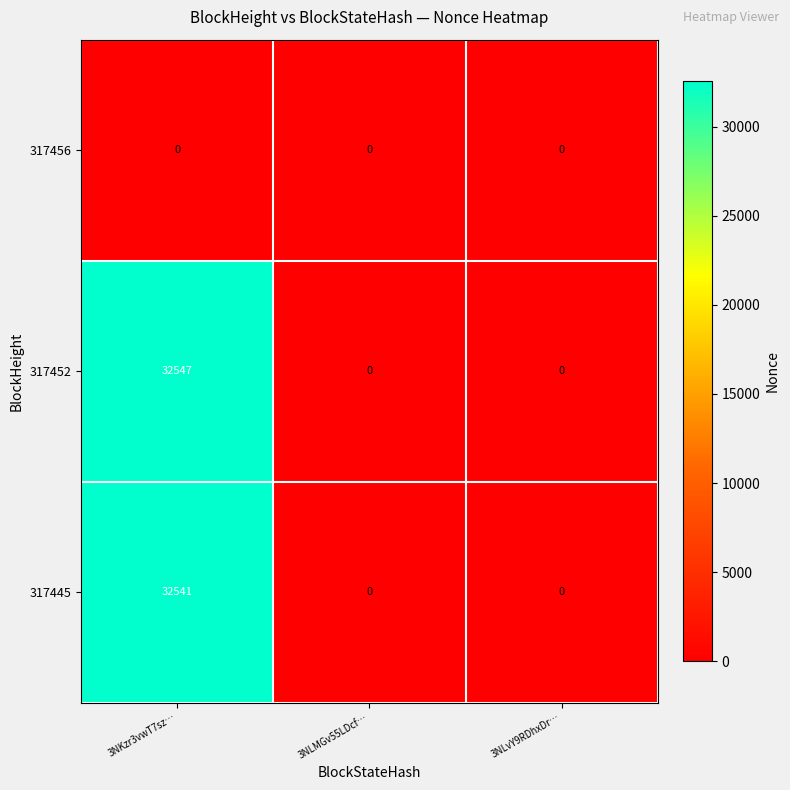

Reading right to left, what are all the values shown in this chart?

317456: 0	0	0
317452: 0	0	32547
317445: 0	0	32541